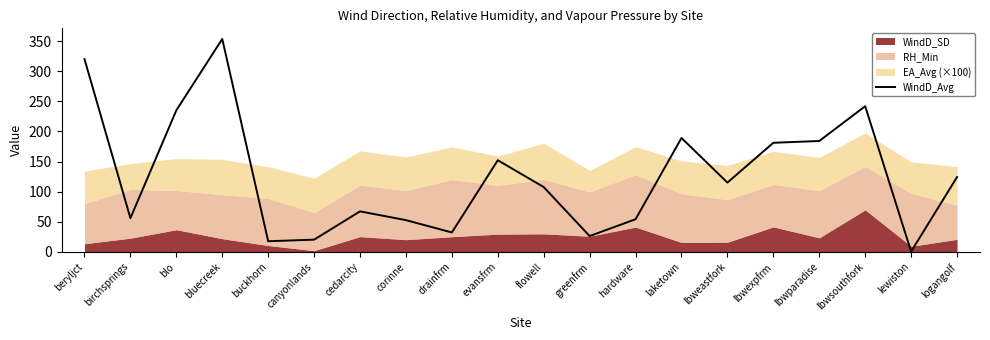

At which category does the chart reach its minimum across all series?

lewiston